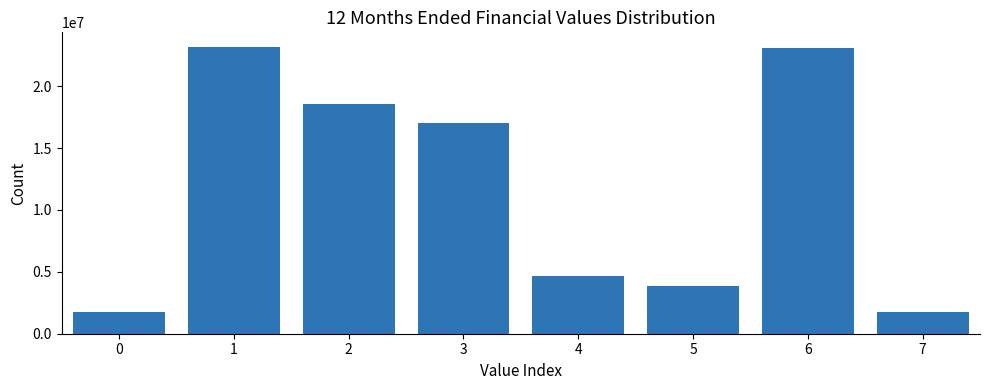

What is the difference between the values at 5 and 0?

2066298